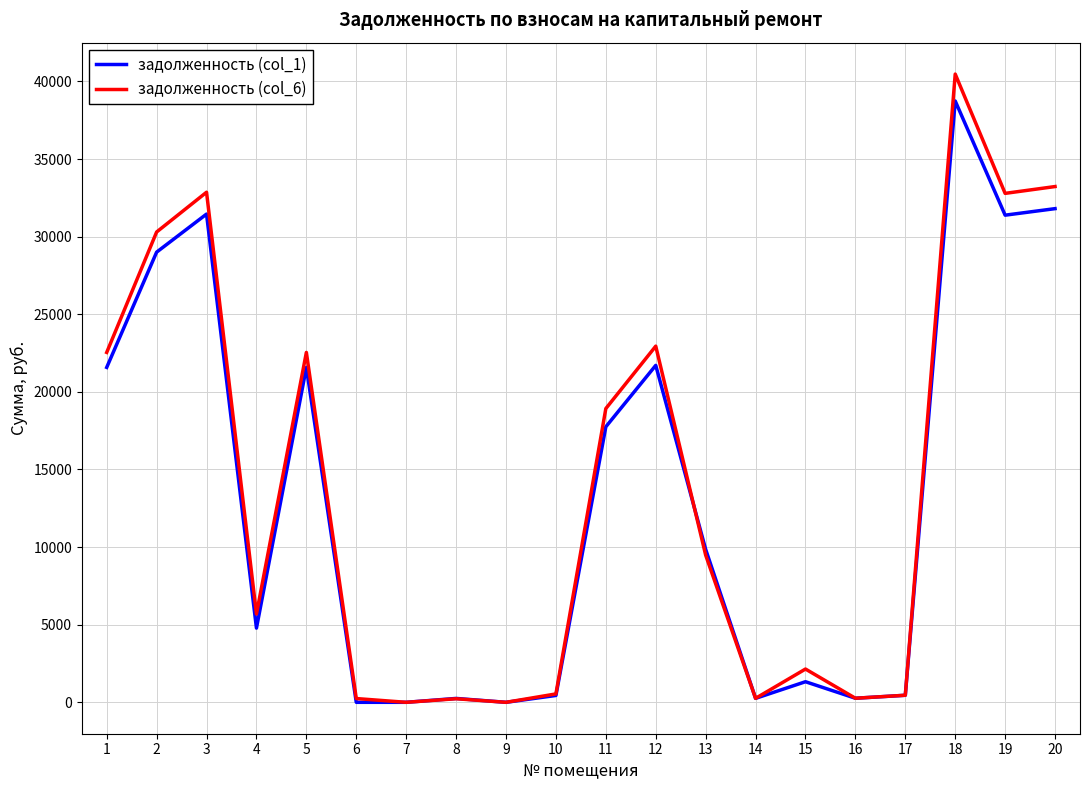

How many values in the задолженность (col_6) series are below 9484?

10